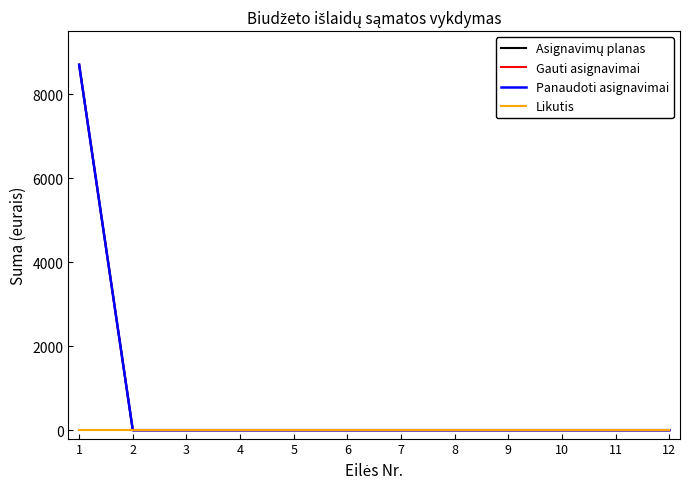

True or false: Likutis and Asignavimų planas cross at least once.

False